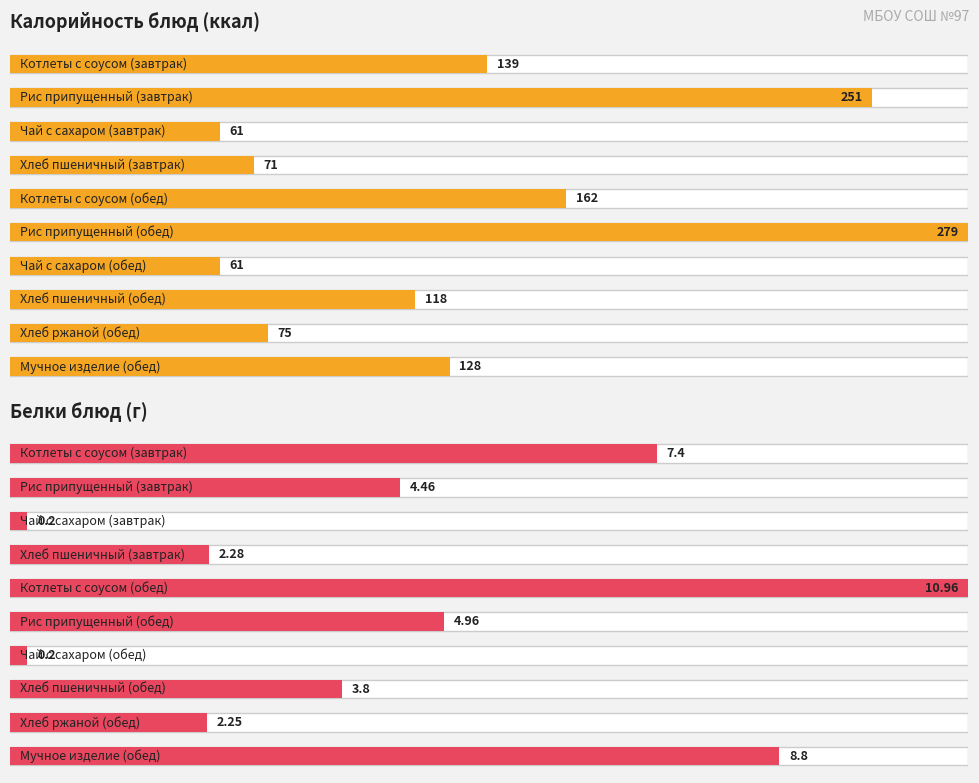

Which series has the largest total across all categories?

Калорийность